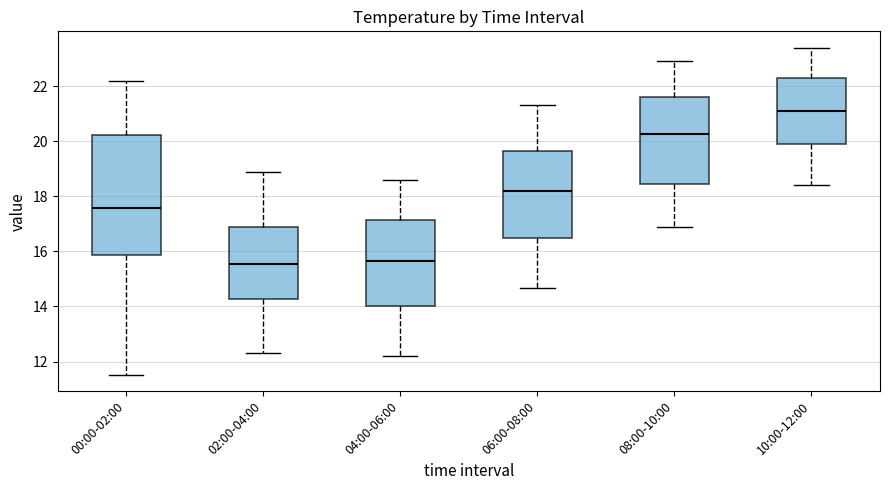

Which box is the tallest, from its lower edge to its upper edge?

00:00-02:00